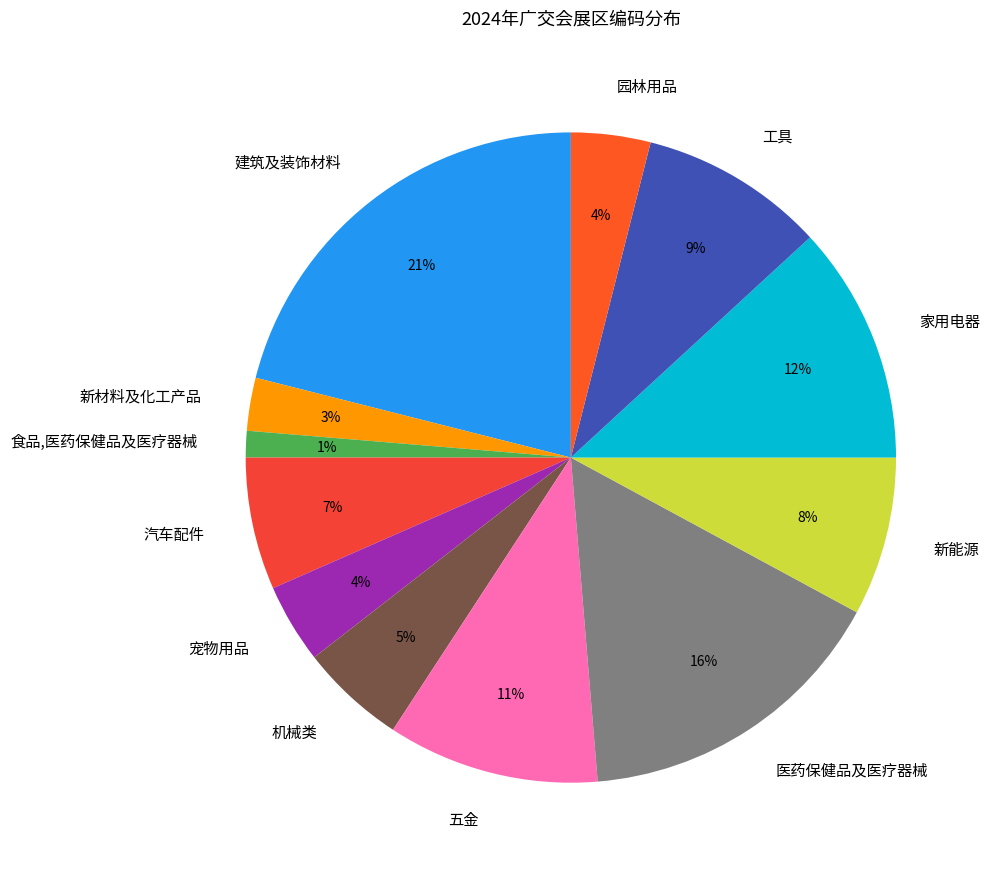

Do 园林用品 and 工具 together represent more than half of the pie?

No